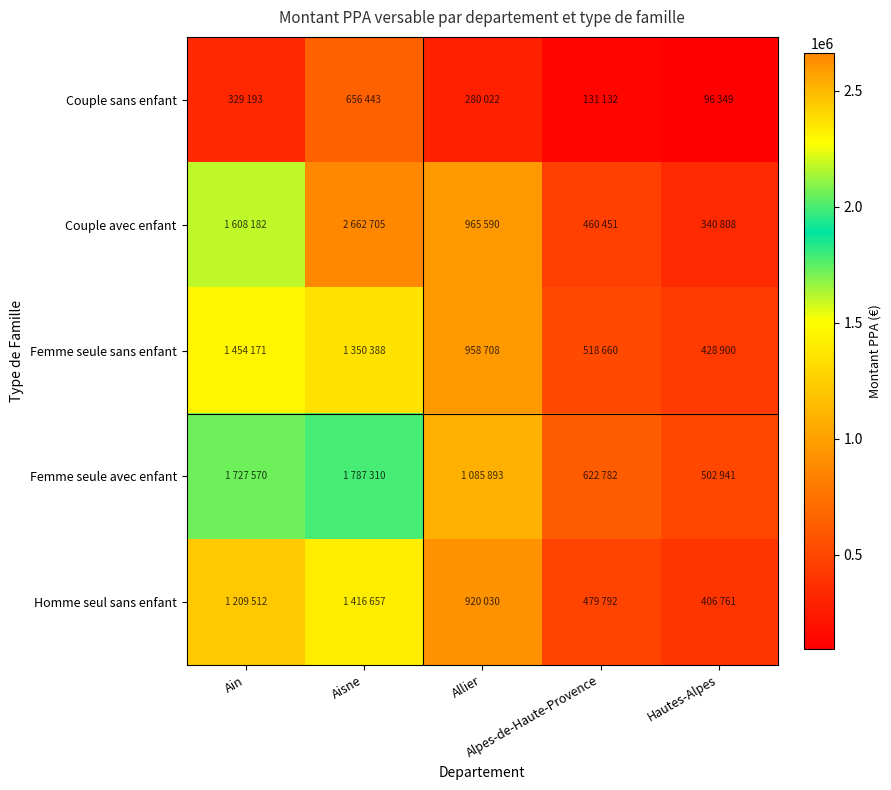

Reading left to right, extract all data points from this chart.

Couple sans enfant: Ain=329193	Aisne=656443	Allier=280022	Alpes-de-Haute-Provence=131132	Hautes-Alpes=96349
Couple avec enfant: Ain=1608182	Aisne=2662705	Allier=965590	Alpes-de-Haute-Provence=460451	Hautes-Alpes=340808
Femme seule sans enfant: Ain=1454171	Aisne=1350388	Allier=958708	Alpes-de-Haute-Provence=518660	Hautes-Alpes=428900
Femme seule avec enfant: Ain=1727570	Aisne=1787310	Allier=1085893	Alpes-de-Haute-Provence=622782	Hautes-Alpes=502941
Homme seul sans enfant: Ain=1209512	Aisne=1416657	Allier=920030	Alpes-de-Haute-Provence=479792	Hautes-Alpes=406761